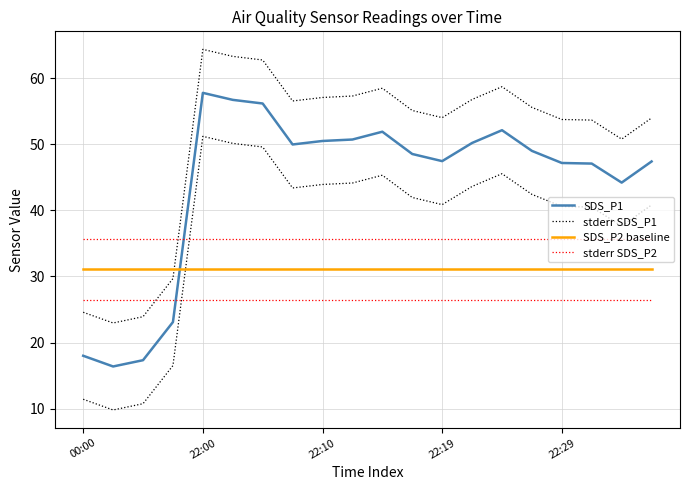

How many lines are shown in the chart?

4